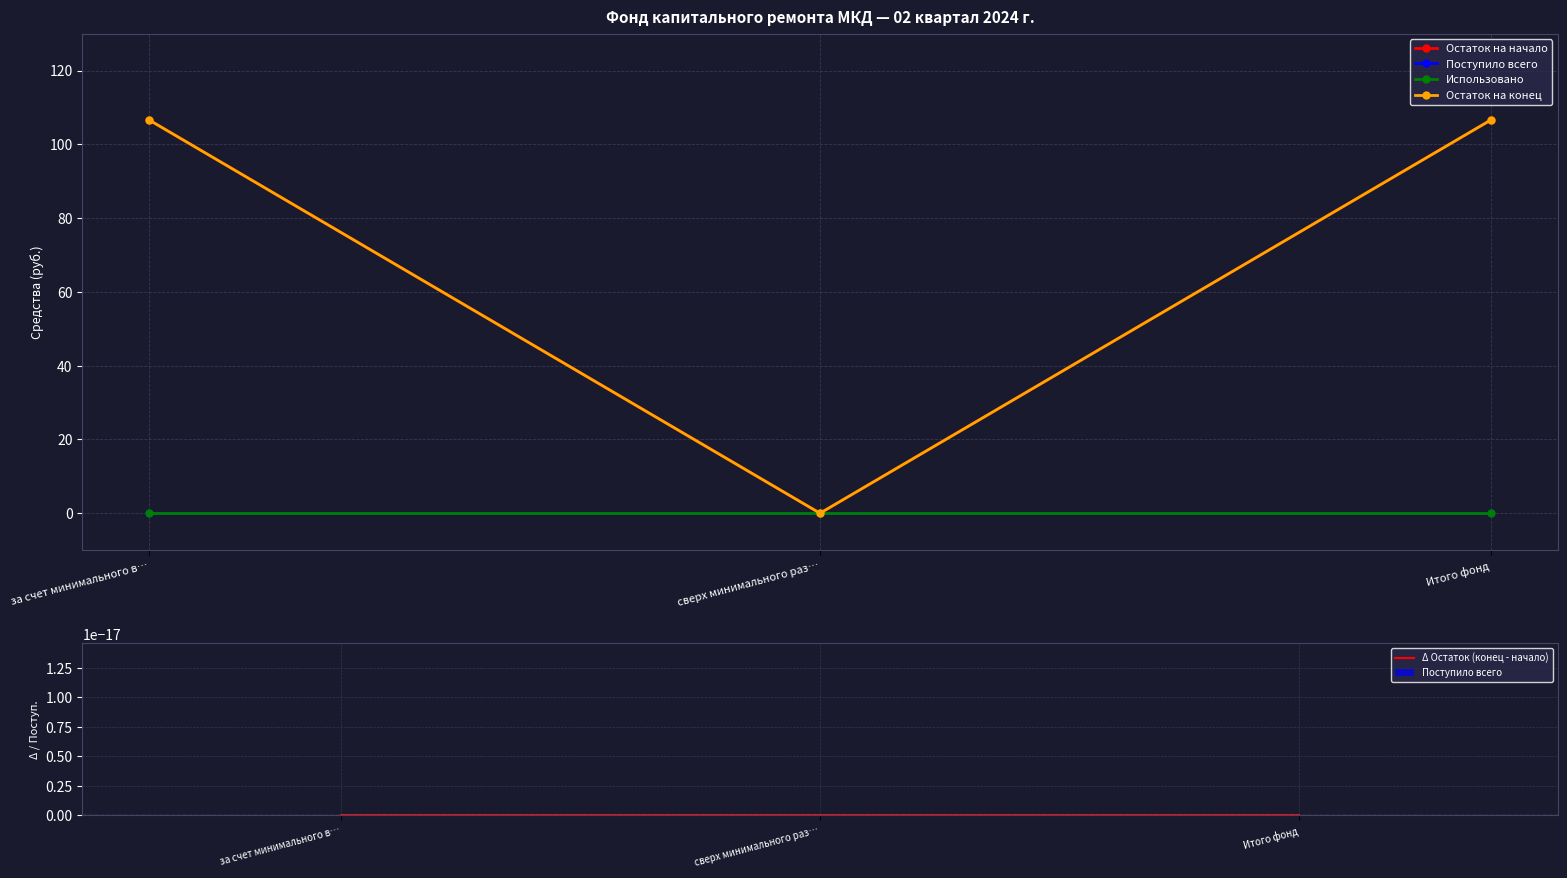

Rank the series at за счет минимального в… from highest to lowest value.

Остаток на начало, Остаток на конец, Поступило всего, Использовано, Δ Остаток (конец - начало)